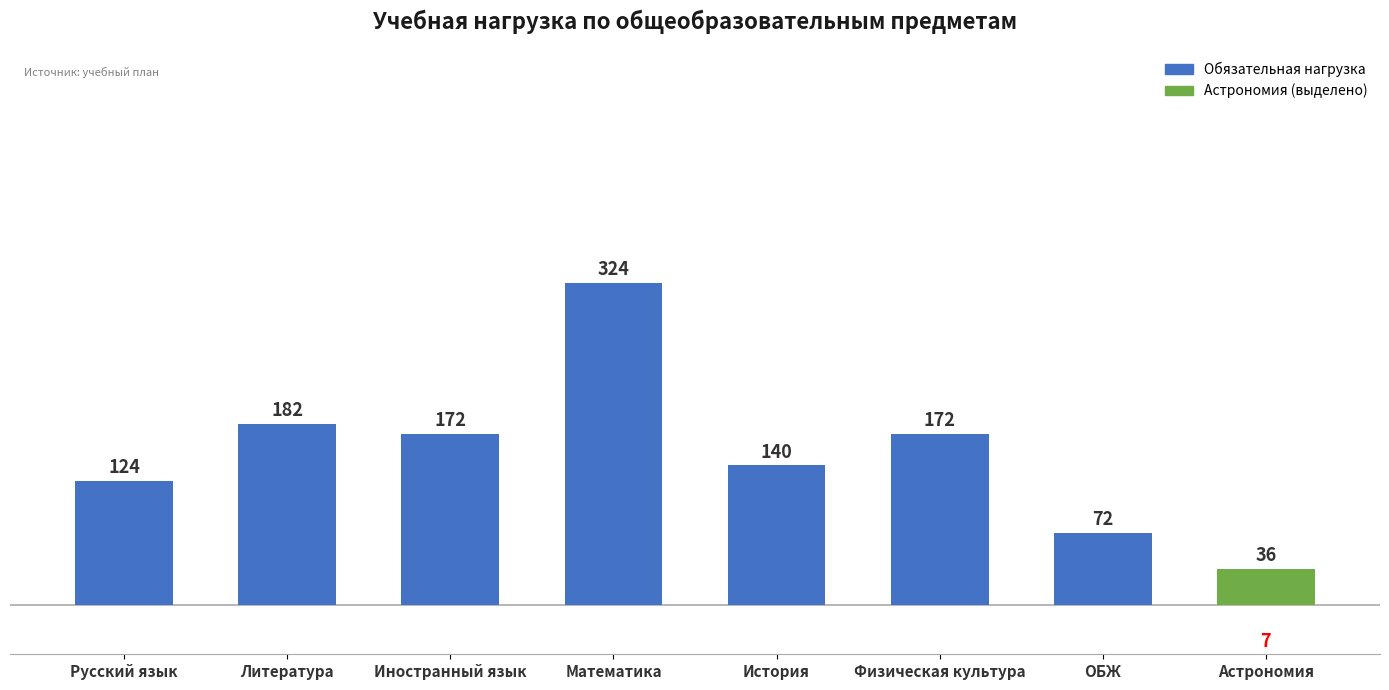

The value at Физическая культура is 172. True or false?

True